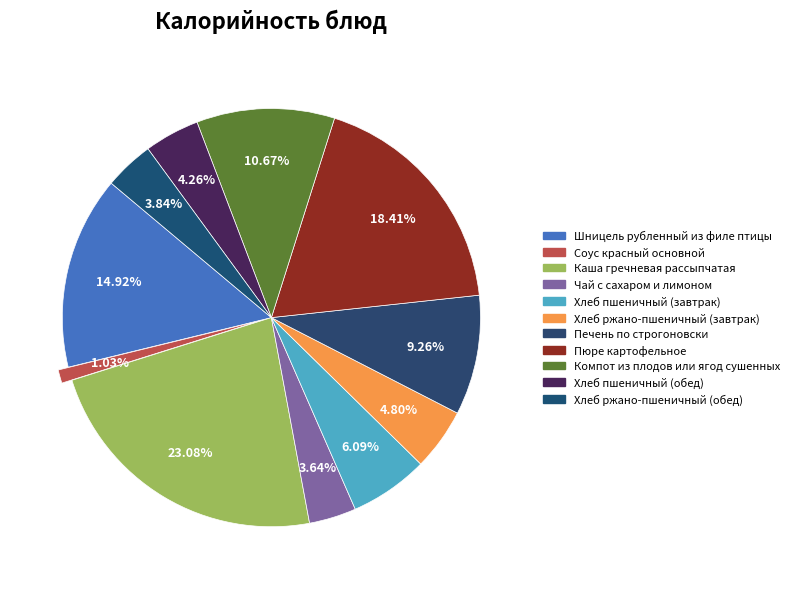

To the nearest percent, what is the average slice percentage?

9%